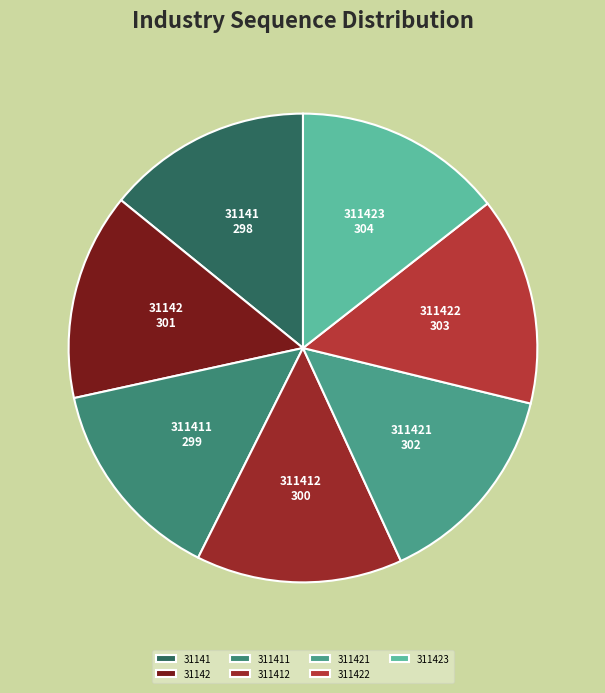

Combined, do 311422 and 311412 account for over 50%?

No